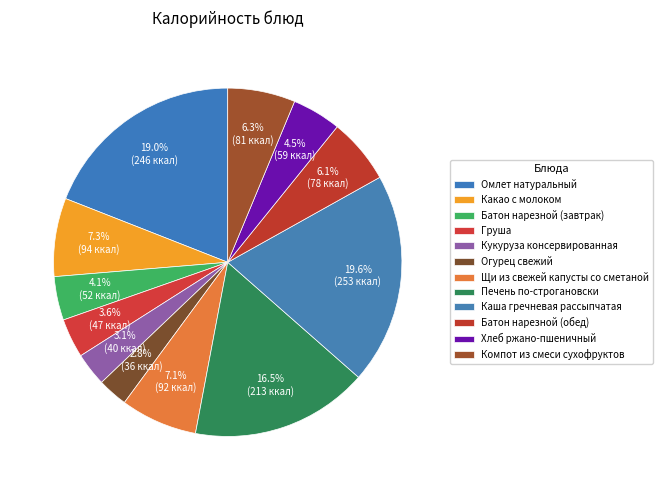

Is the sum of Печень по-строгановски and Хлеб ржано-пшеничный greater than half?

No